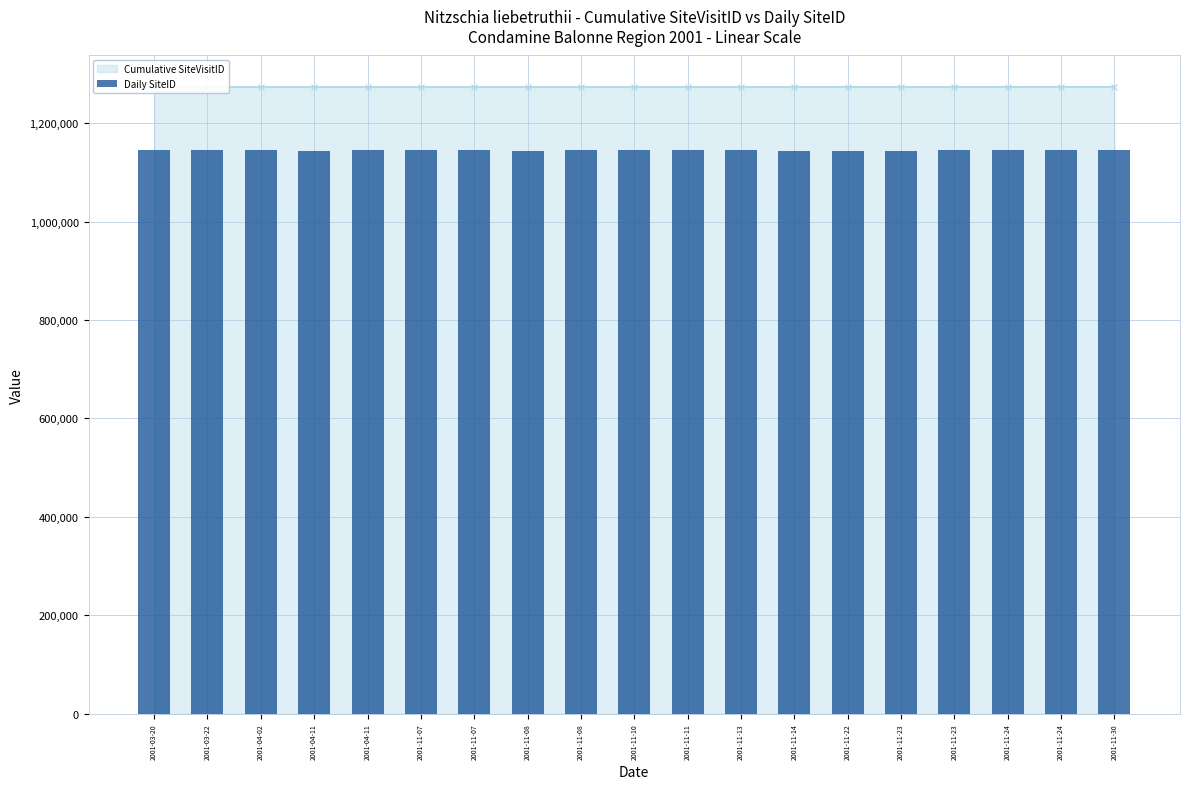

What is the label of the 18th bar from the left?

2001-11-24